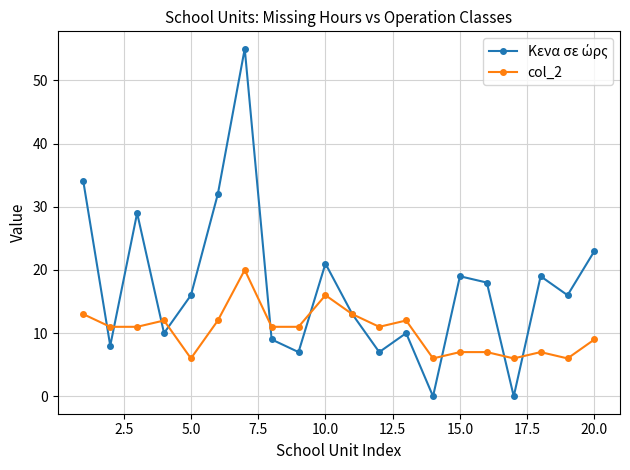

True or false: col_2 has more than 1 interior local peaks.

True